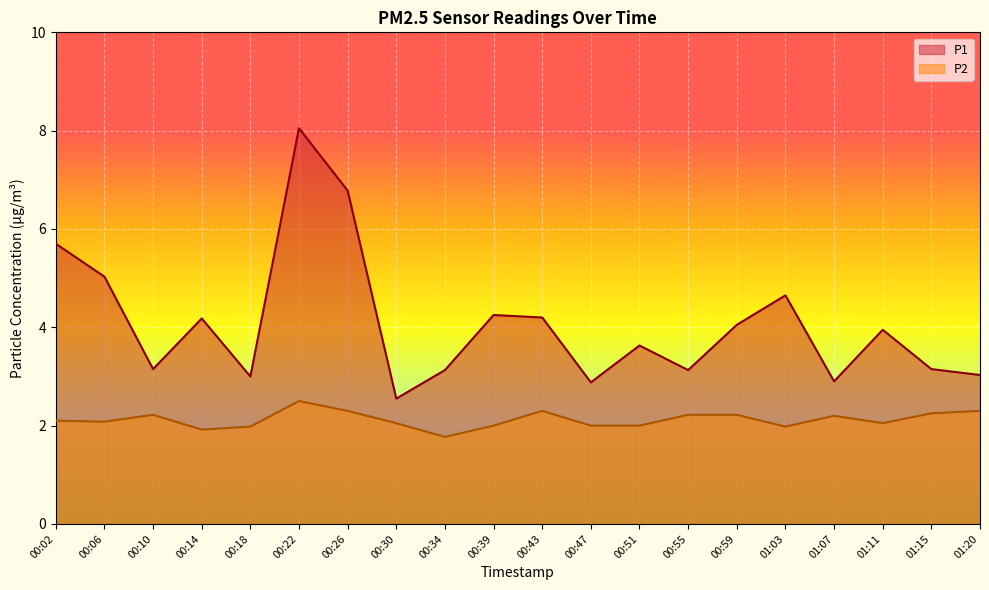

Reading left to right, list all the values displayed in this chart.

P1: 00:02=5.7	00:06=5.0	00:10=3.1	00:14=4.2	00:18=3.0	00:22=8.1	00:26=6.8	00:30=2.5	00:34=3.1	00:39=4.2	00:43=4.2	00:47=2.9	00:51=3.6	00:55=3.1	00:59=4.0	01:03=4.7	01:07=2.9	01:11=4.0	01:15=3.1	01:20=3.0
P2: 00:02=2.1	00:06=2.1	00:10=2.2	00:14=1.9	00:18=2.0	00:22=2.5	00:26=2.3	00:30=2.0	00:34=1.8	00:39=2.0	00:43=2.3	00:47=2.0	00:51=2.0	00:55=2.2	00:59=2.2	01:03=2.0	01:07=2.2	01:11=2.0	01:15=2.2	01:20=2.3